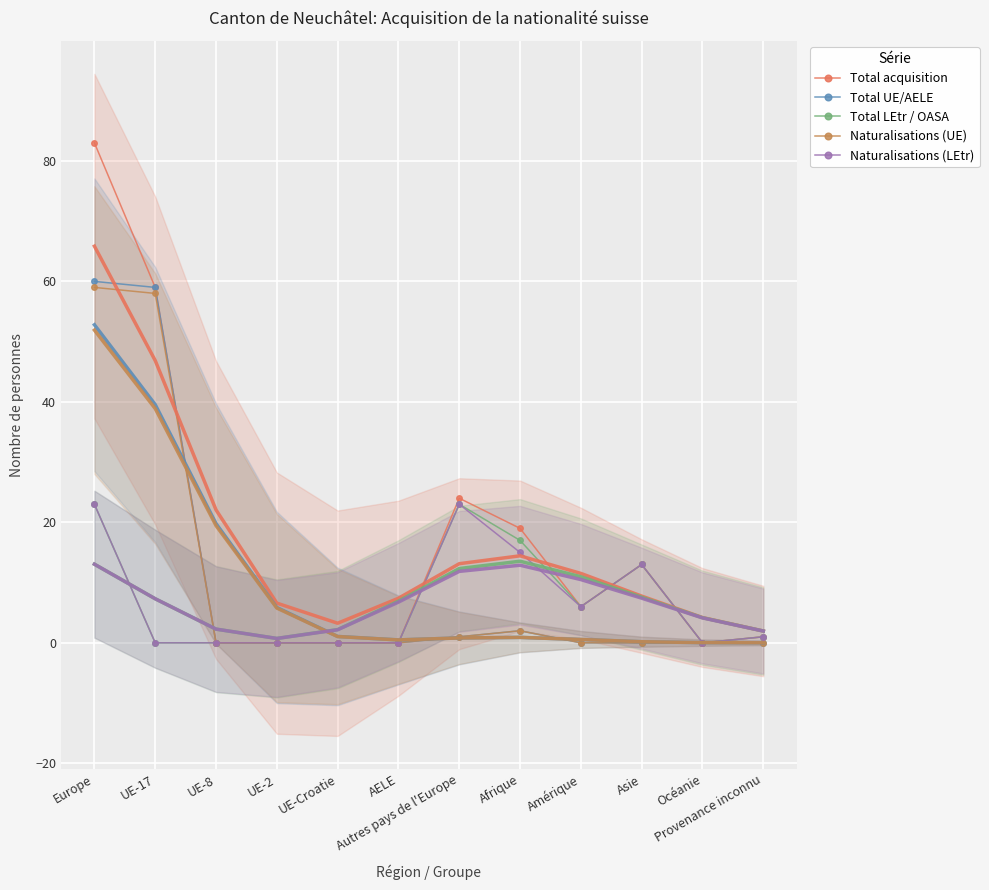

How many distinct data groups are displayed?

5